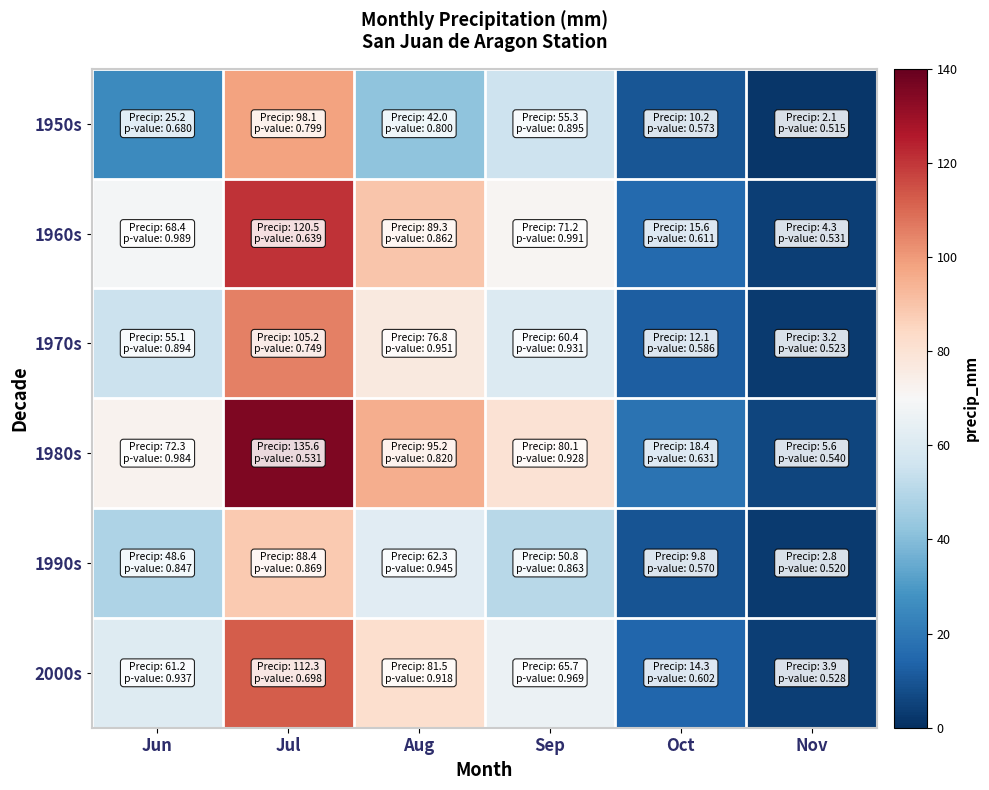

Which series changed the most between Aug and Nov?

1980s